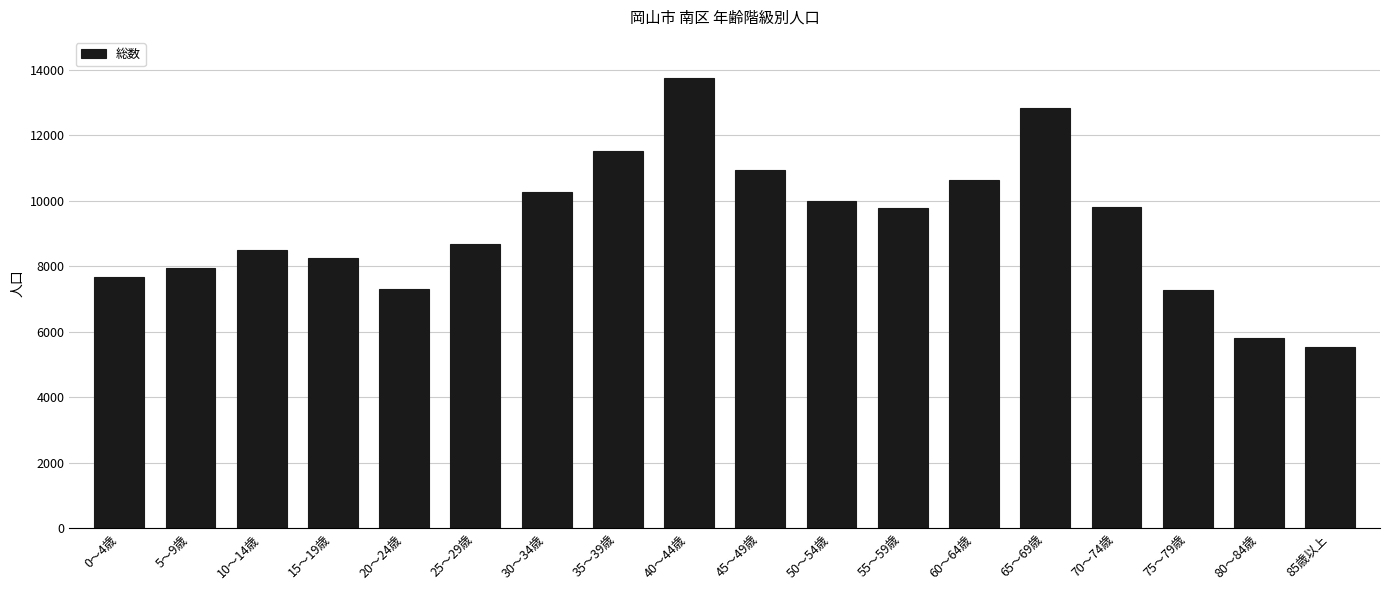

Is it true that the value at 0～4歳 is 3694?

False